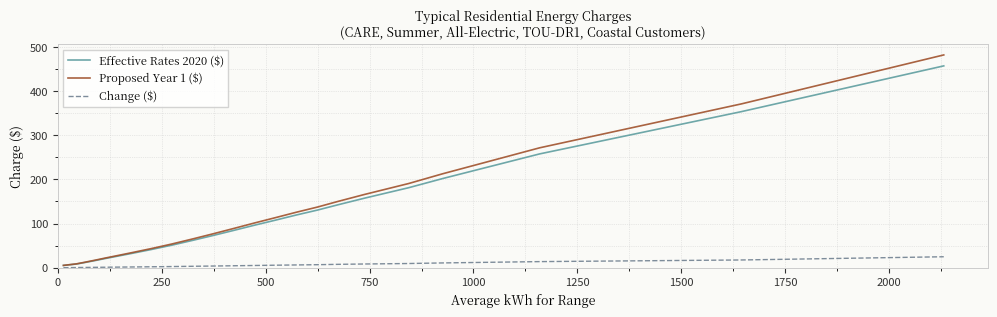

Which series has the largest total across all categories?

Proposed Year 1 ($)